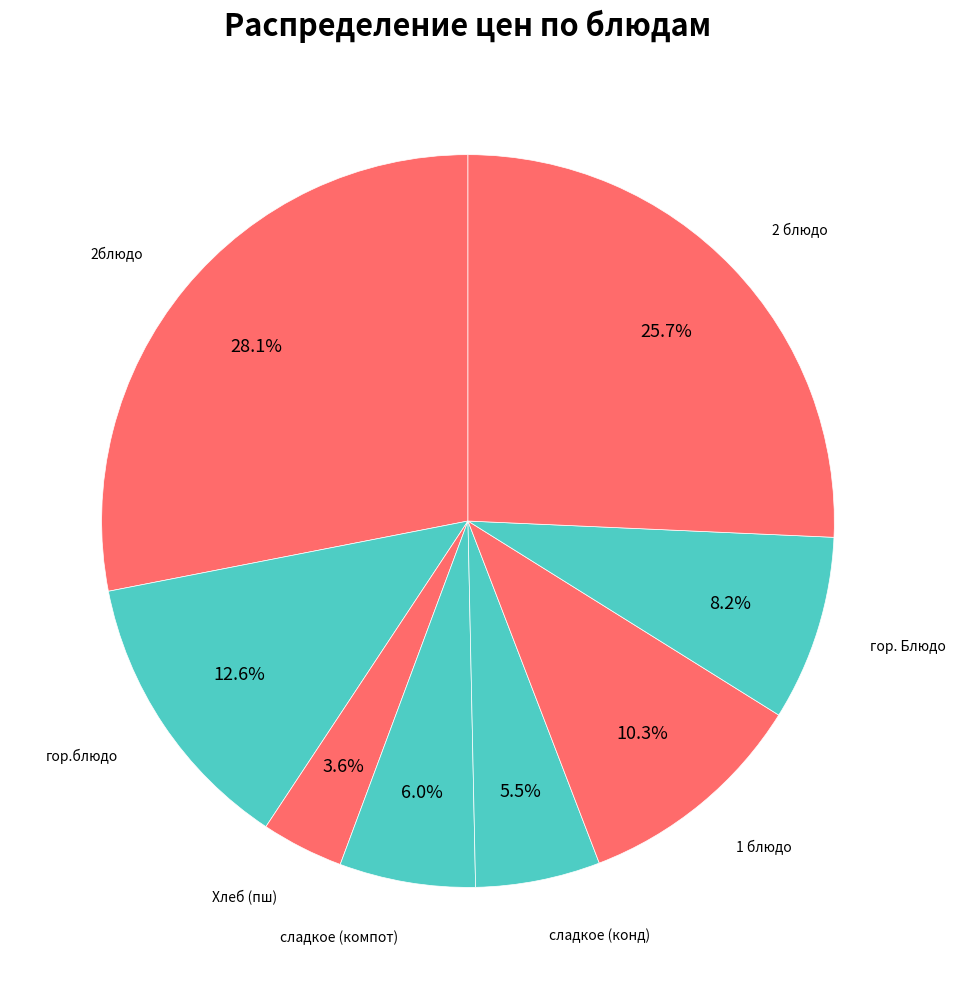

Is there any slice that represents more than half of the pie?

No